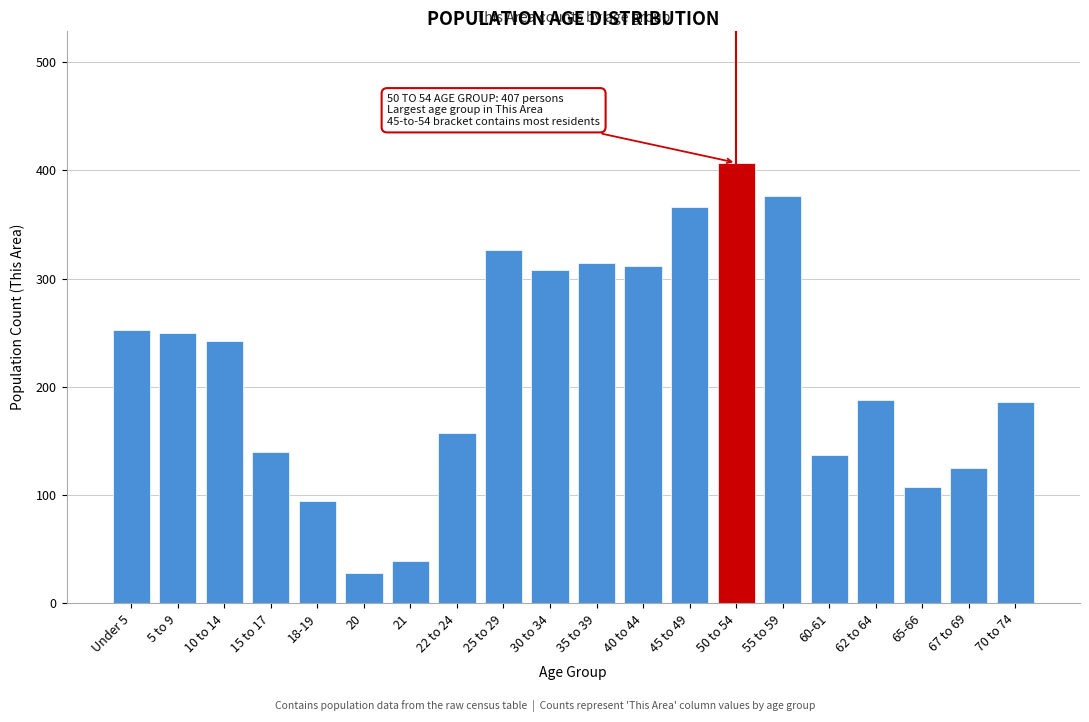

What is the difference between the maximum and minimum values?

379